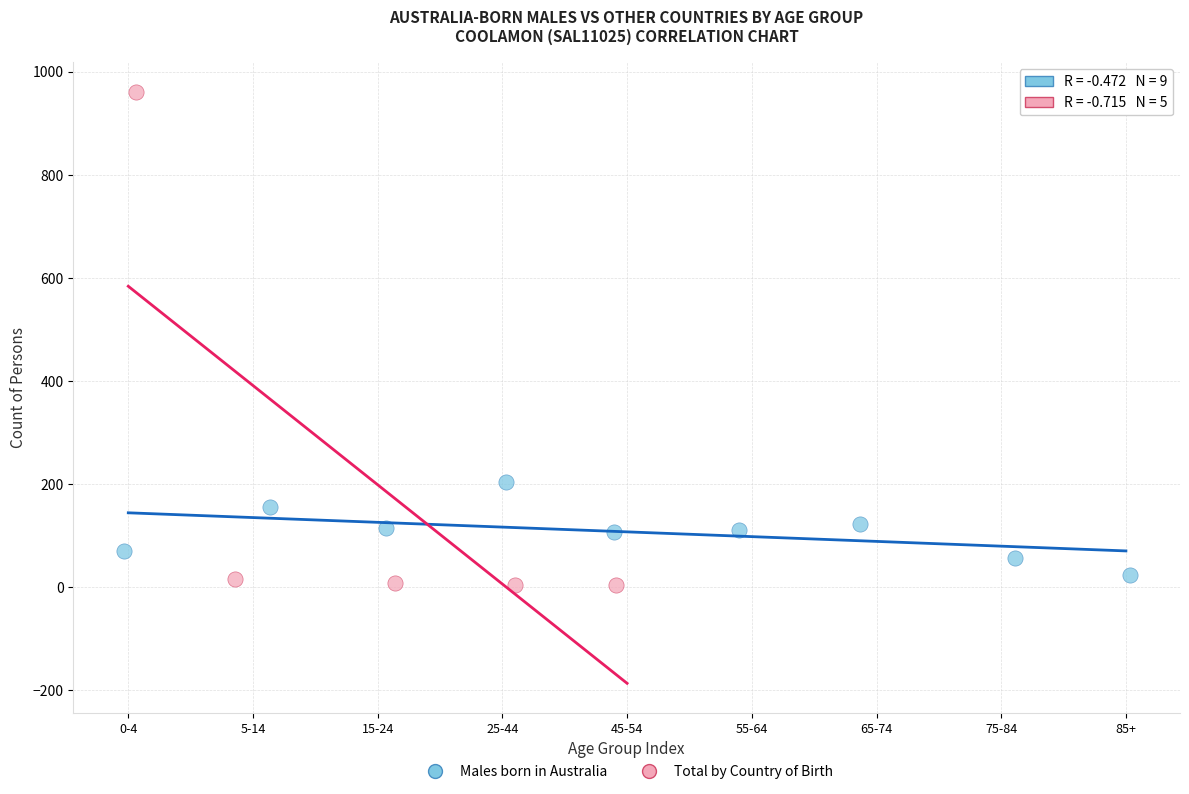

Which series reaches the maximum Y coordinate?

Total by Country of Birth